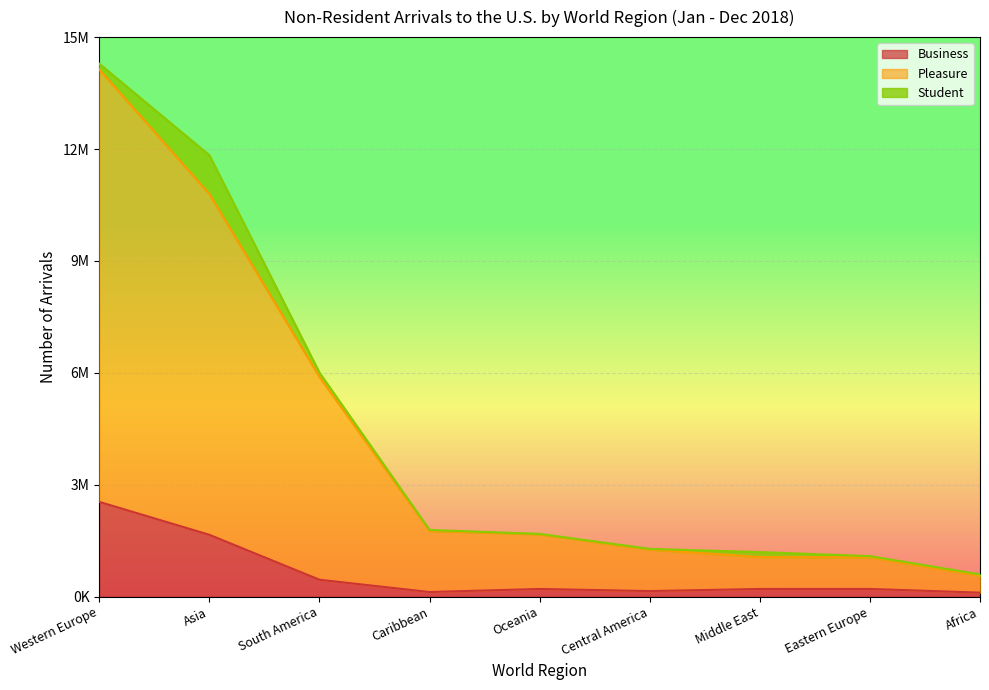

Where is Pleasure nearest to the value 7369609?

South America